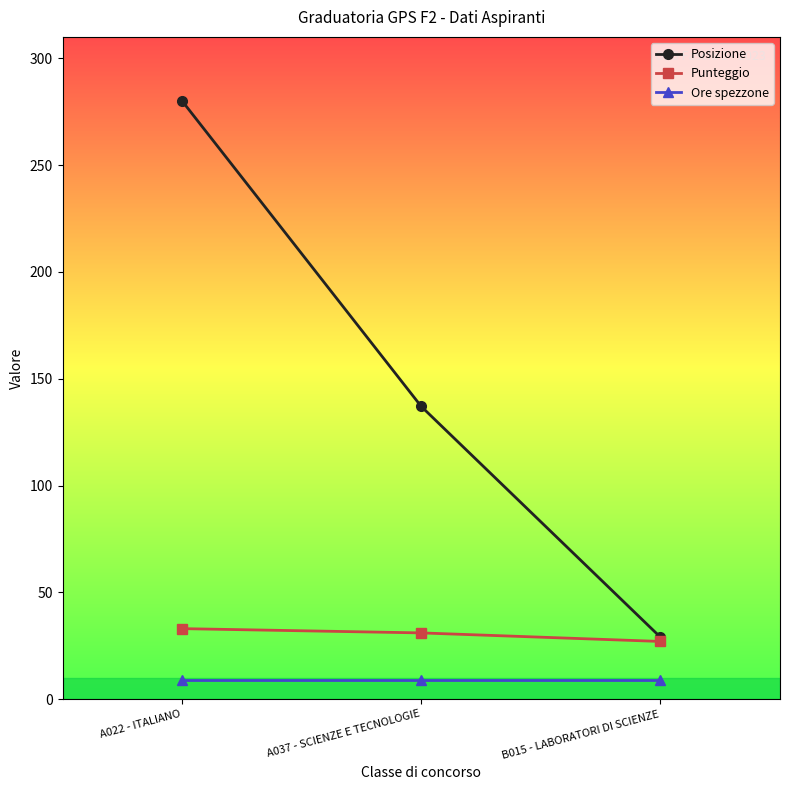

Where is Posizione nearest to the value 154?

A037 - SCIENZE E TECNOLOGIE